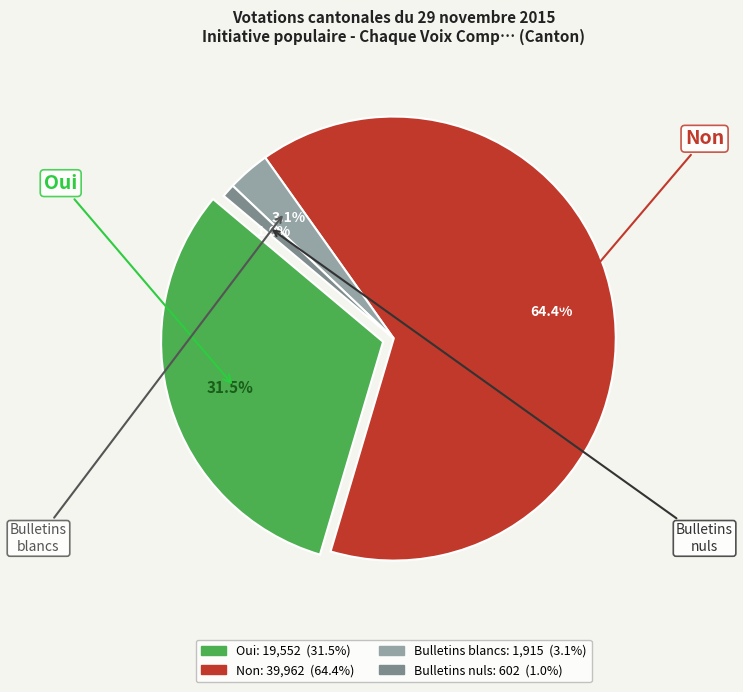

To the nearest percent, what portion does Bulletins nuls represent?

1%